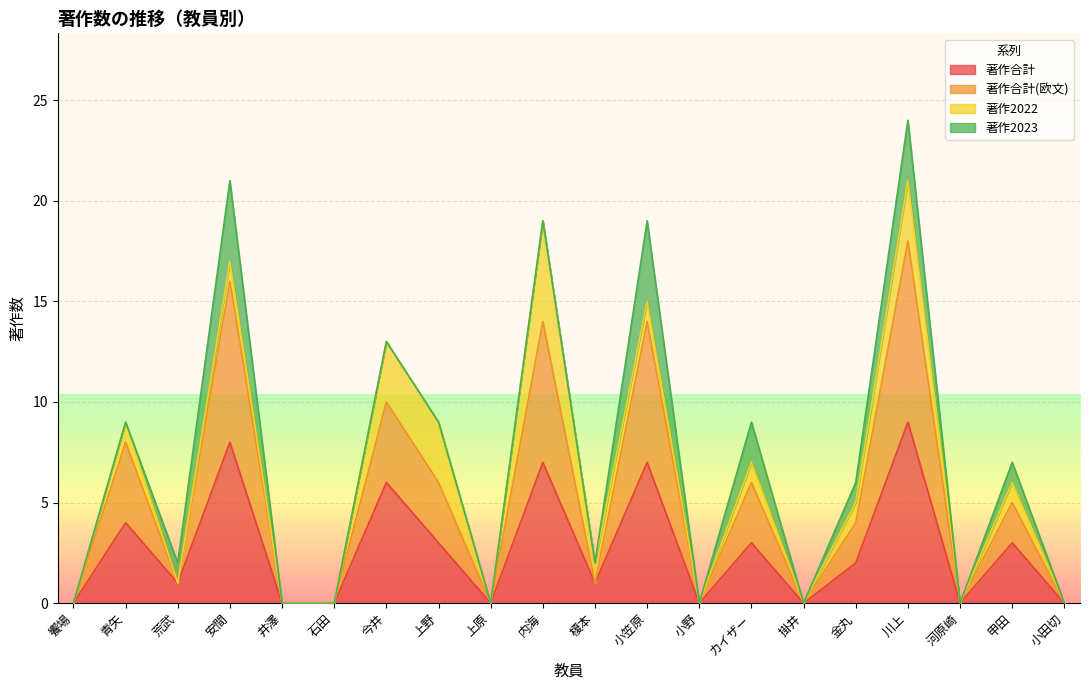

What is the label of the 14th point from the right?

今井